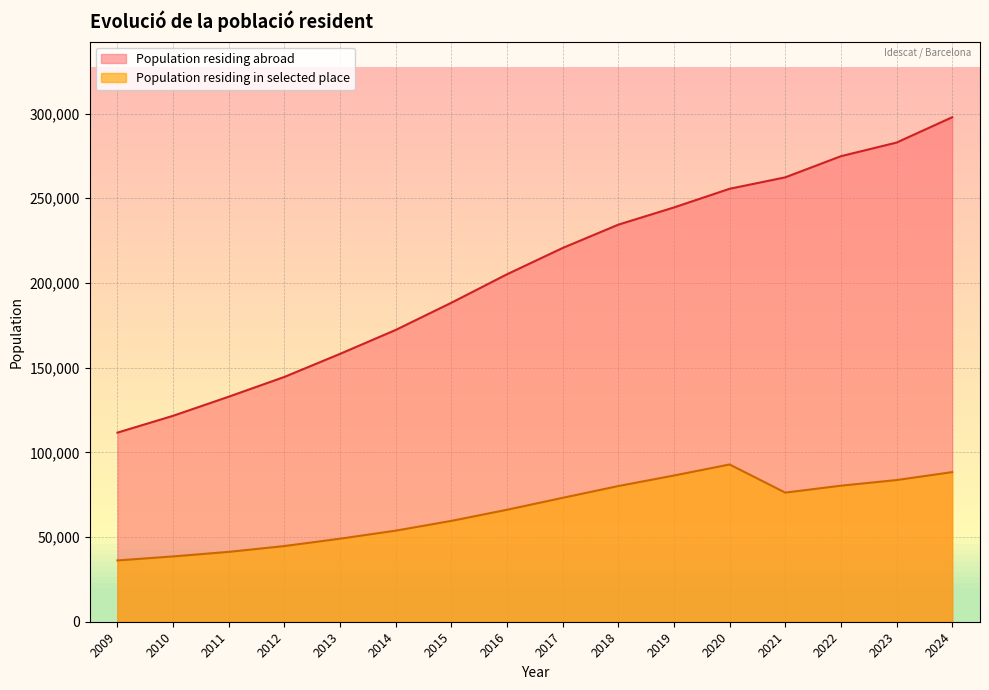

Which series has the widest spread of values?

Population residing abroad